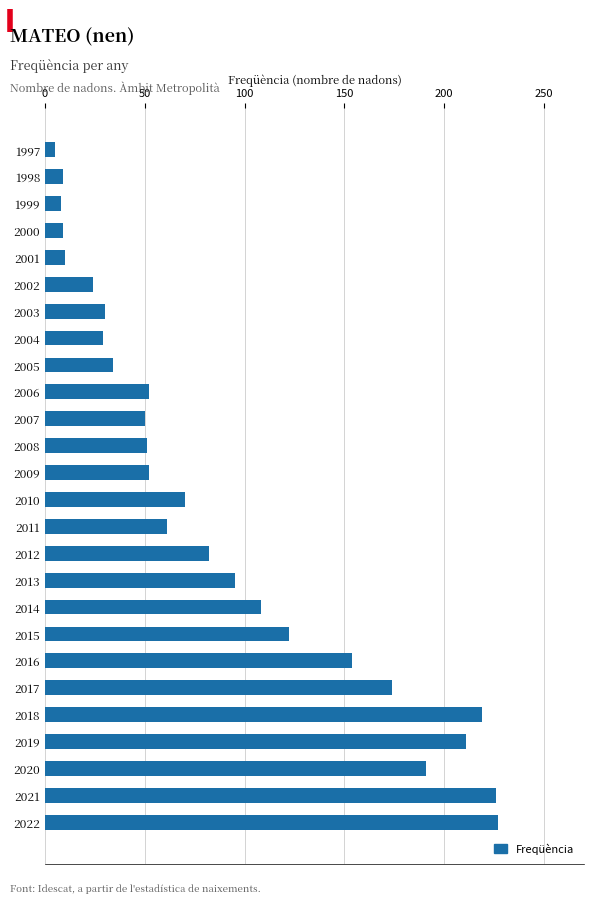

What is the greatest value displayed?

227